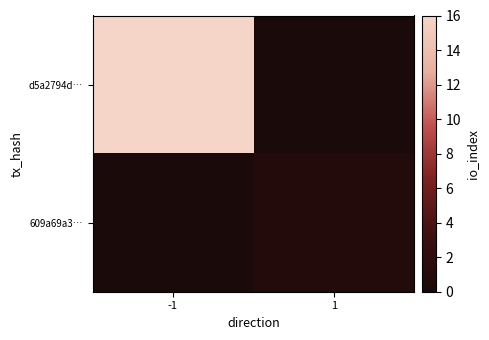

Between -1 and 1, which series saw the biggest shift?

d5a2794d…